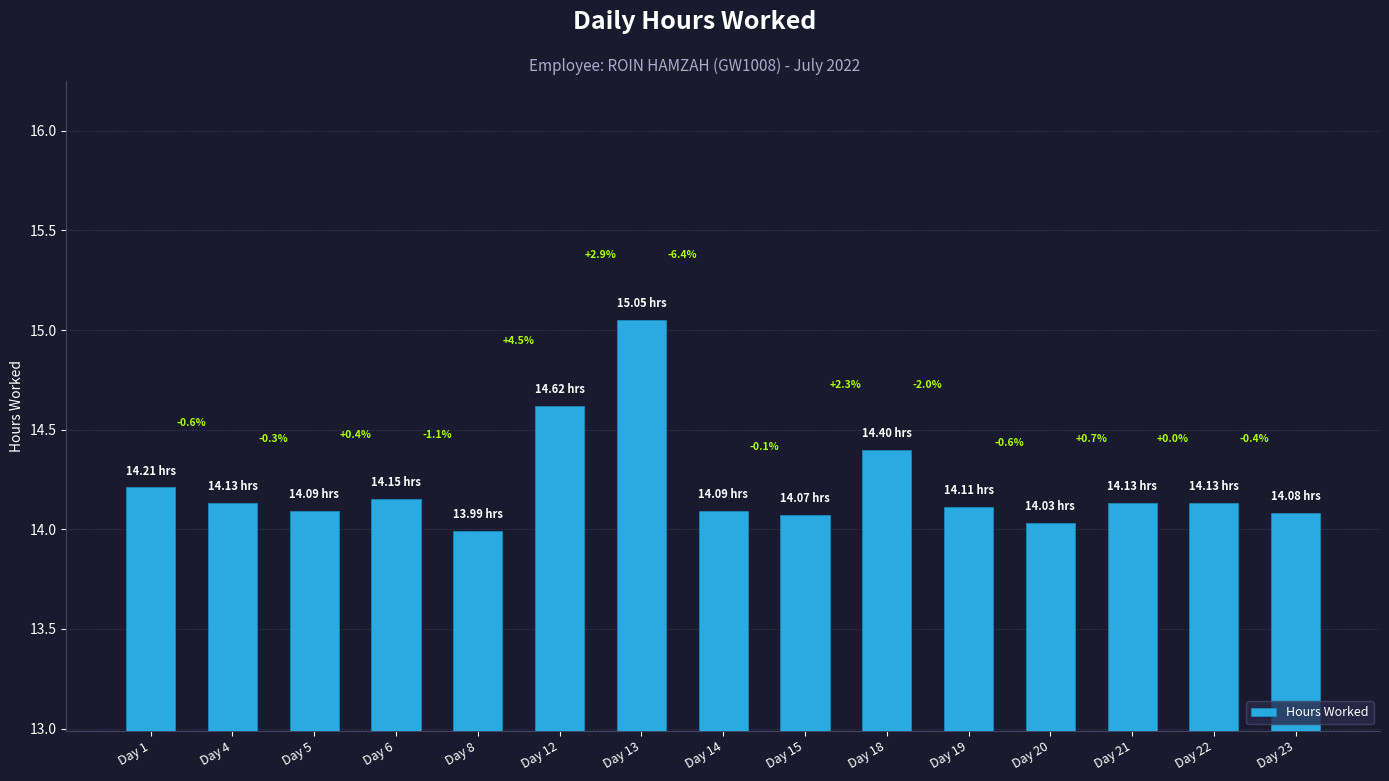

Does the chart contain any negative values?

No